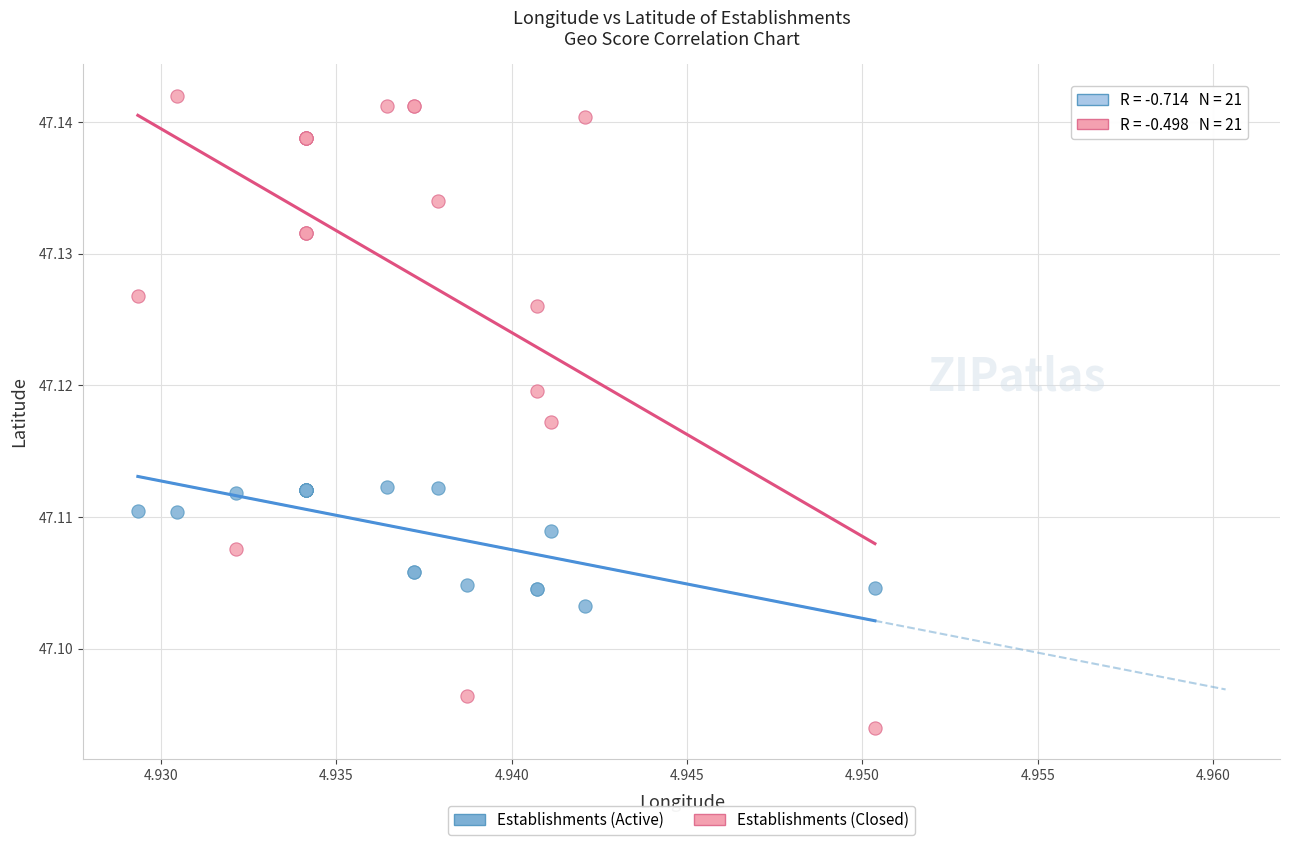

Which series reaches the maximum Y coordinate?

Establishments (Closed)